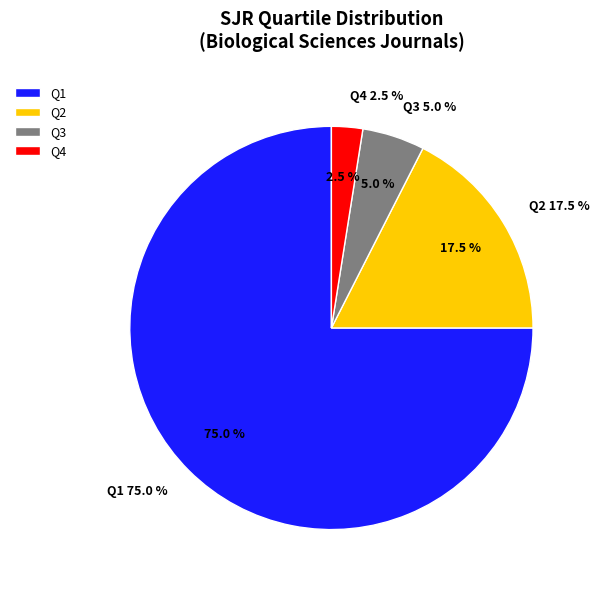

Is Q1 the majority of the pie?

Yes